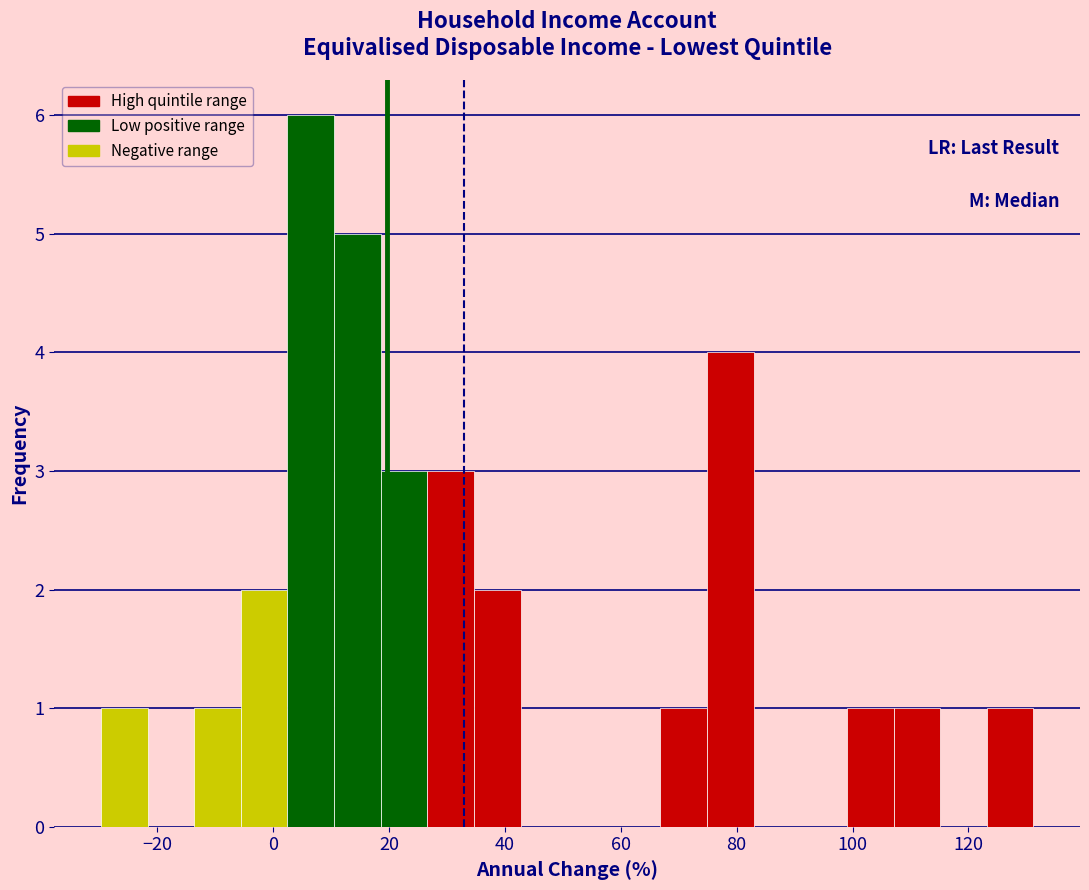

What is the height of the bar covering 108 to 116 on the x-axis? Neither the bar edges nor the heights are printed on the chart, so give them approximately, as read against the axes.

1